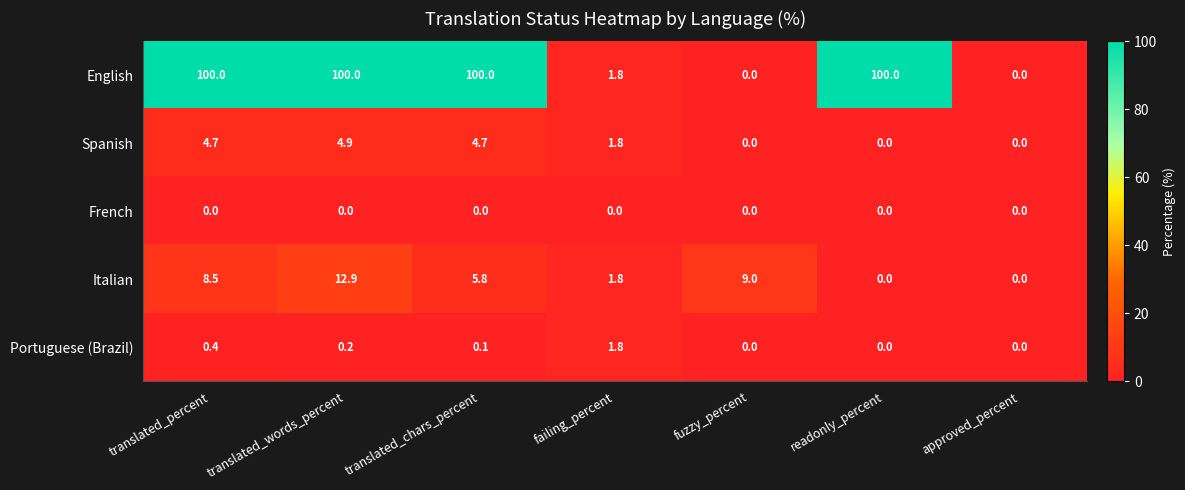

Which series has the largest range (max minus min)?

English